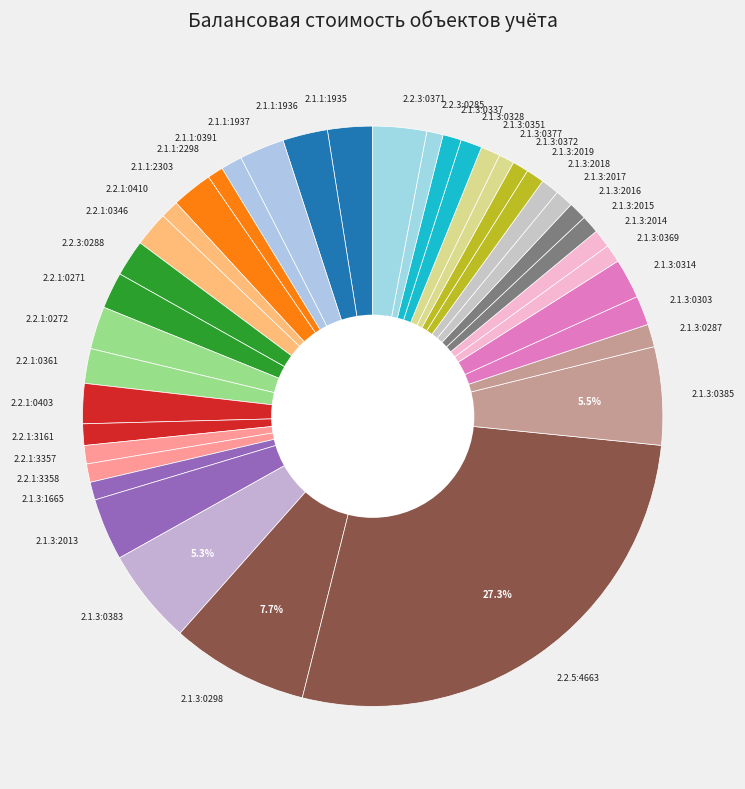

Is there any slice that represents more than half of the pie?

No